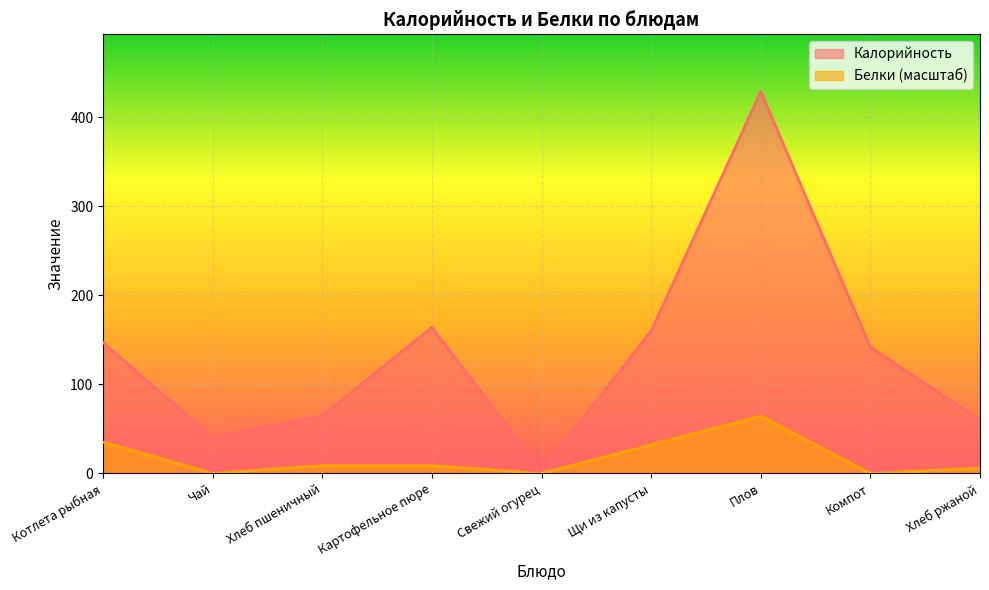

True or false: Белки and Калорийность cross at least once.

False